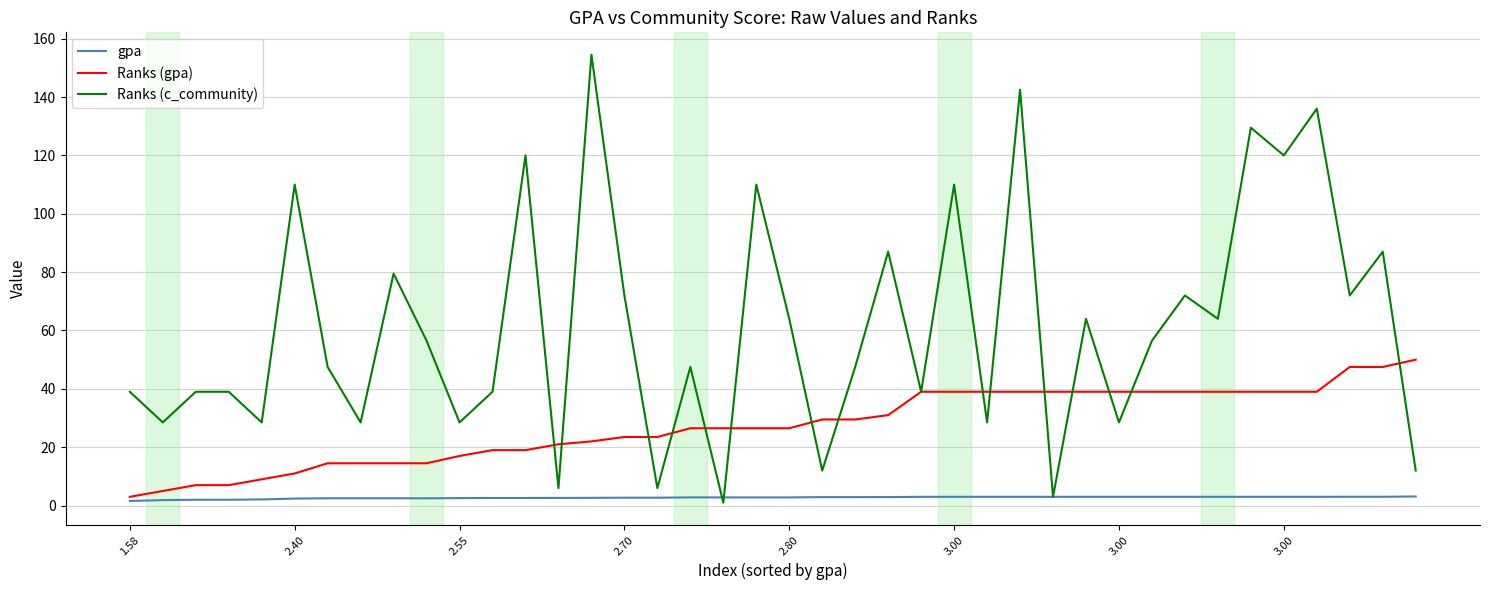

What is the average value of the gpa series?

2.7